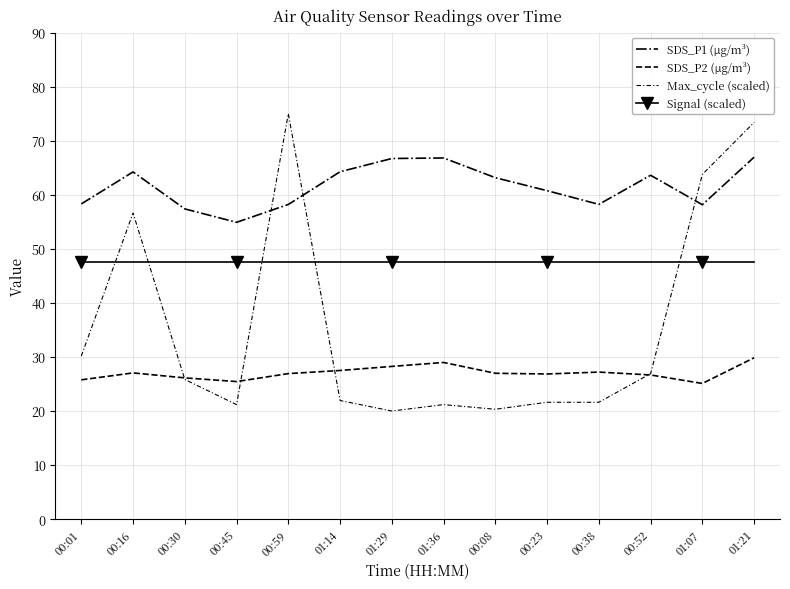

Reading right to left, transcribe all the data shown in this chart.

SDS_P1 (µg/m³): 01:21=67.0	01:07=58.1	00:52=63.6	00:38=58.2	00:23=60.8	00:08=63.1	01:36=66.8	01:29=66.7	01:14=64.2	00:59=58.2	00:45=54.9	00:30=57.4	00:16=64.2	00:01=58.3
SDS_P2 (µg/m³): 01:21=29.9	01:07=25.1	00:52=26.7	00:38=27.2	00:23=26.9	00:08=27.0	01:36=29.0	01:29=28.2	01:14=27.5	00:59=26.9	00:45=25.4	00:30=26.1	00:16=27.1	00:01=25.8
Max_cycle (scaled): 01:21=73.4	01:07=63.8	00:52=26.9	00:38=21.6	00:23=21.6	00:08=20.3	01:36=21.2	01:29=20.0	01:14=21.9	00:59=75.0	00:45=21.2	00:30=25.8	00:16=56.6	00:01=30.2
Signal (scaled): 01:21=47.5	01:07=47.5	00:52=47.5	00:38=47.5	00:23=47.5	00:08=47.5	01:36=47.5	01:29=47.5	01:14=47.5	00:59=47.5	00:45=47.5	00:30=47.5	00:16=47.5	00:01=47.5